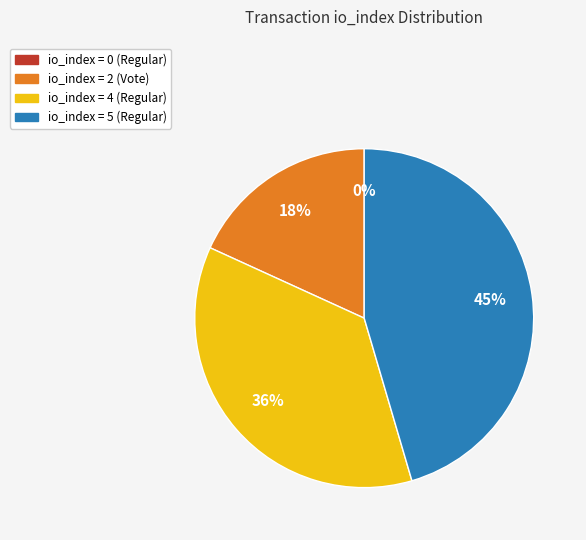

Rank the categories by value from highest to lowest.

Regular (index 5), Regular (index 4), Vote (index 2), Regular (index 0)